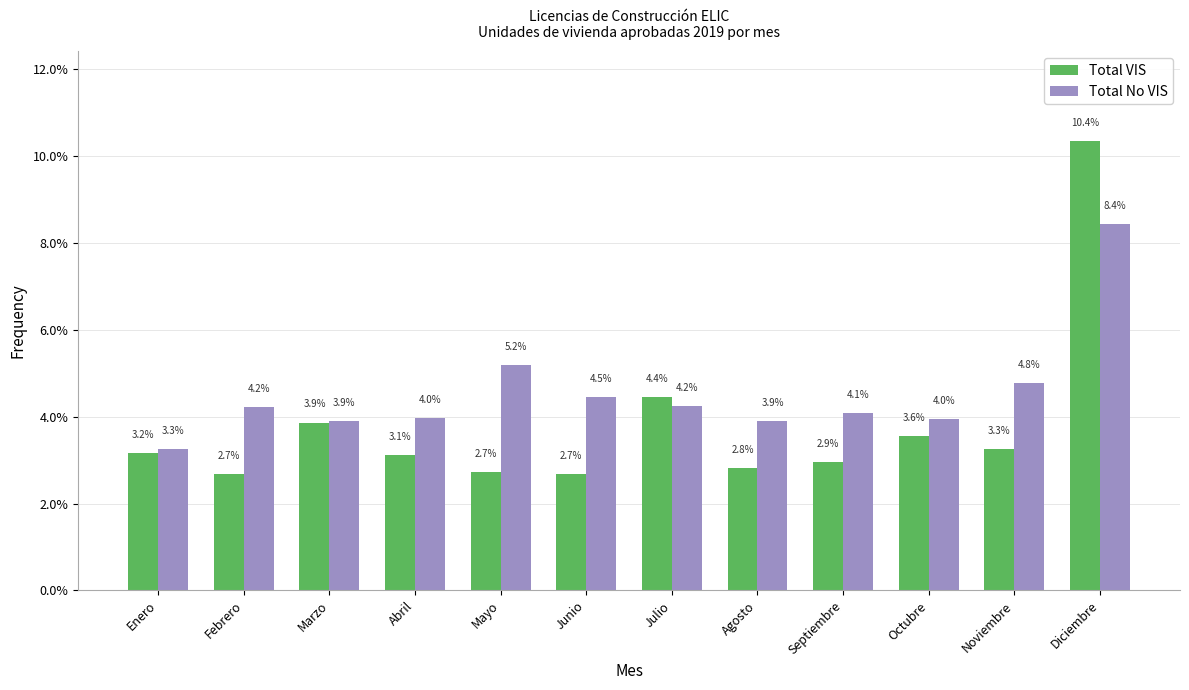

What is the spread (max minus min) of values at Junio?

1.8